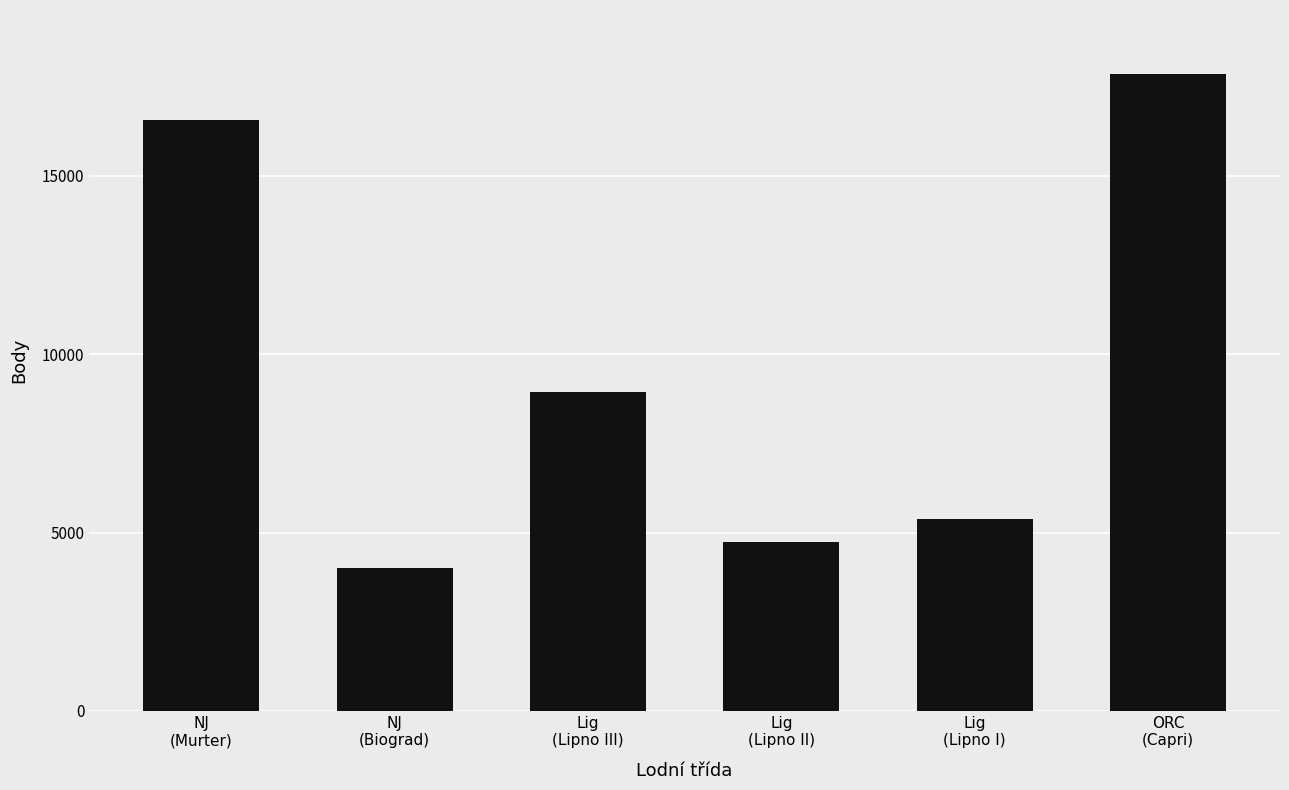

The value at Lig
(Lipno III) is 4663. True or false?

False